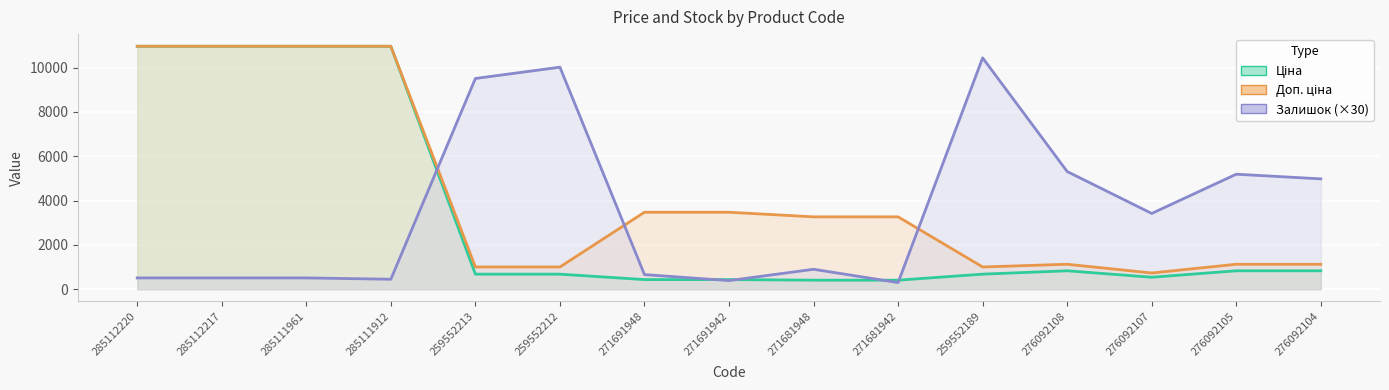

What is the spread (max minus min) of values at 285111961?

10454.4